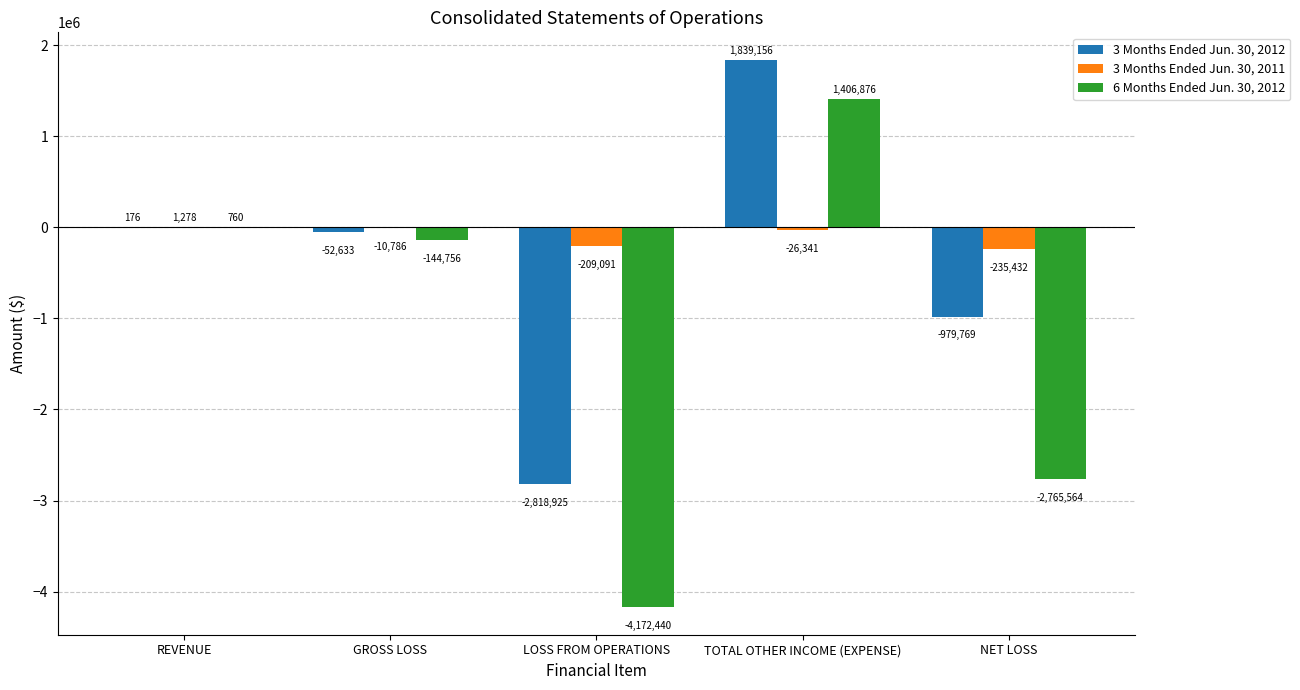

Read the 6 Months Ended Jun. 30, 2012 value at NET LOSS, to the nearest 50.

-2765550